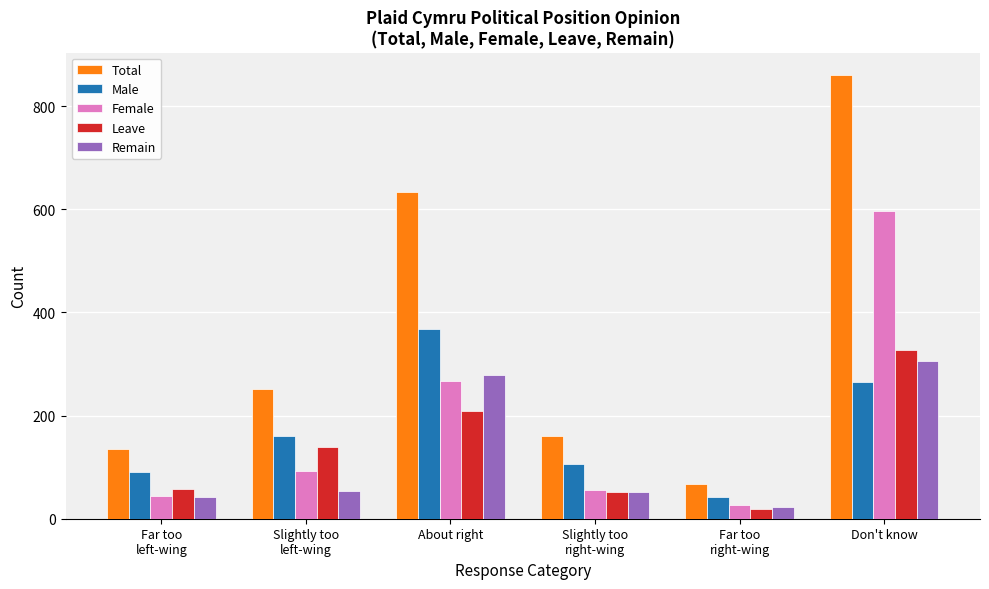

Are the bars horizontal?

No